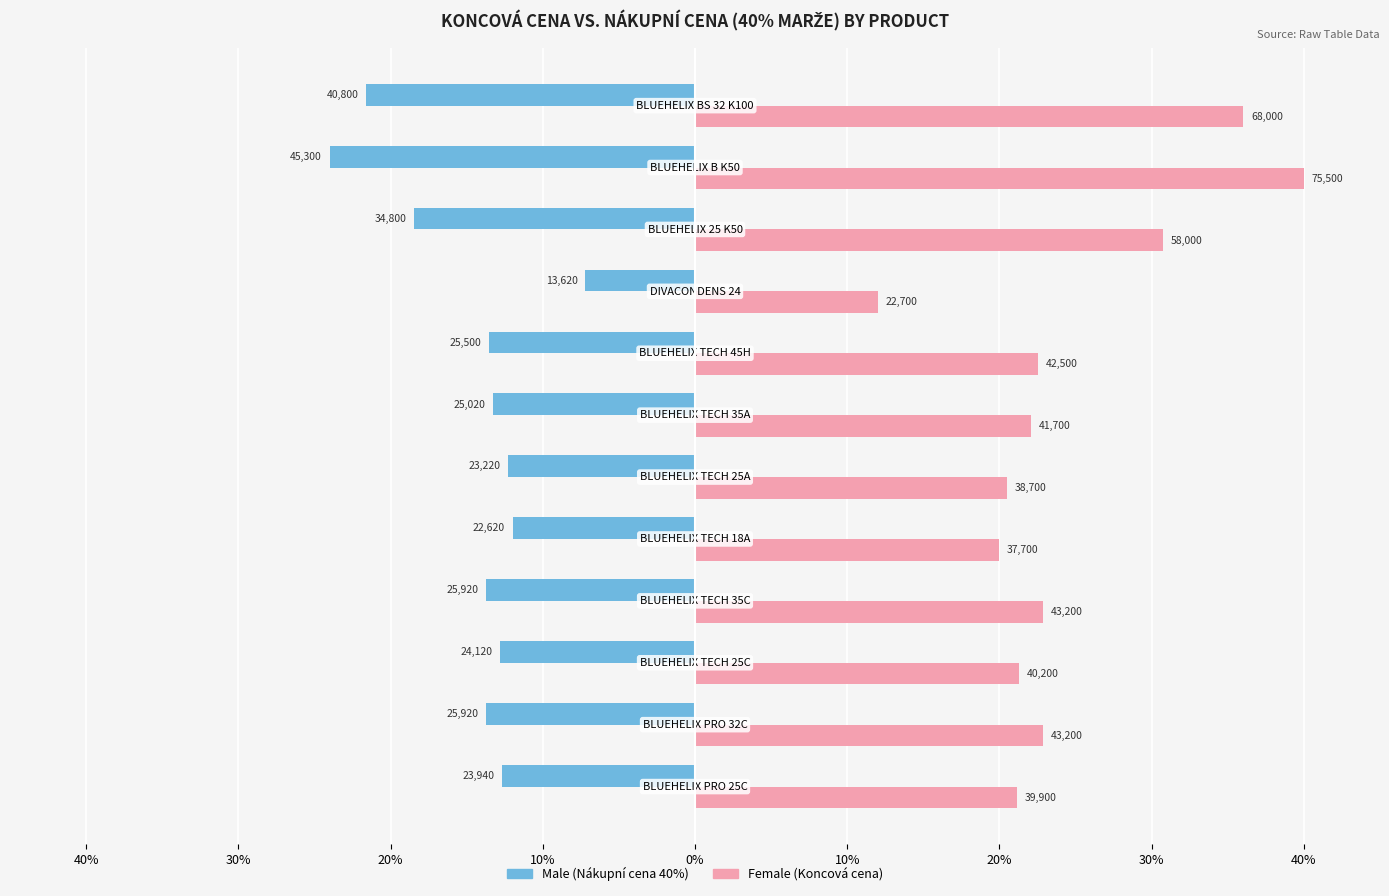

What are all the series names shown in the legend?

Male (Nákupní cena 40%), Female (Koncová cena)